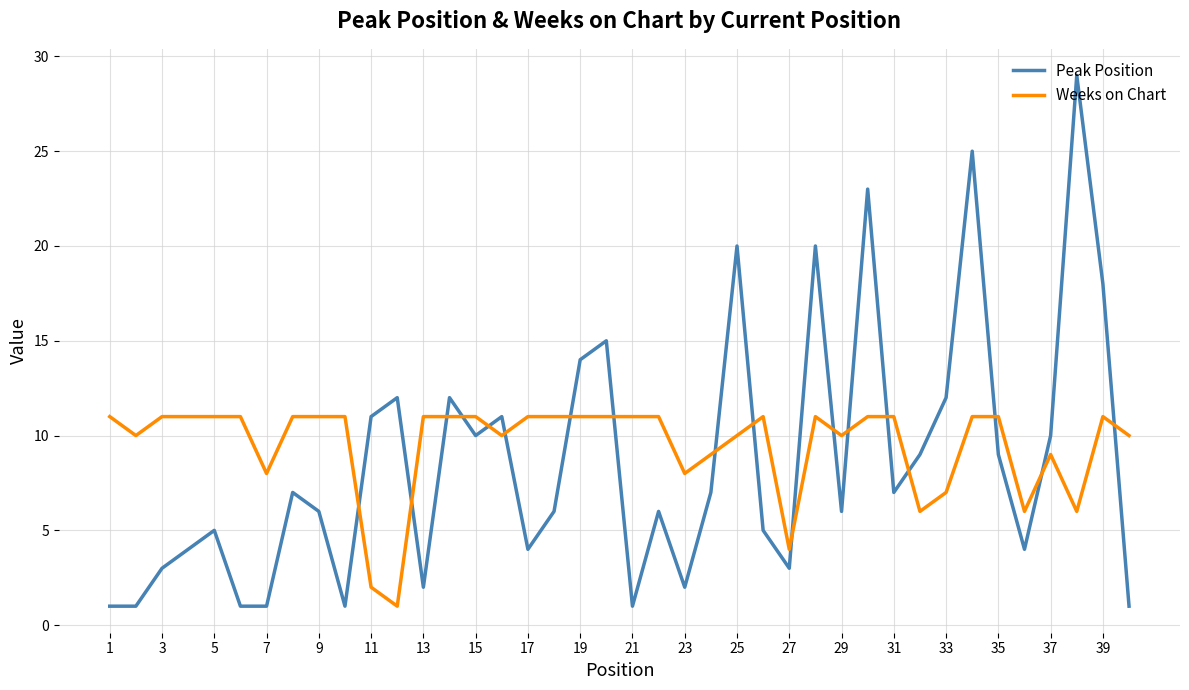

Which series has the widest spread of values?

Peak Position